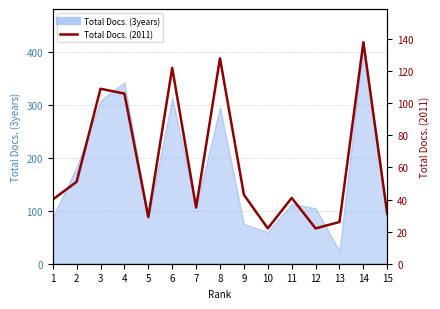

What is the maximum value shown in the chart?

138